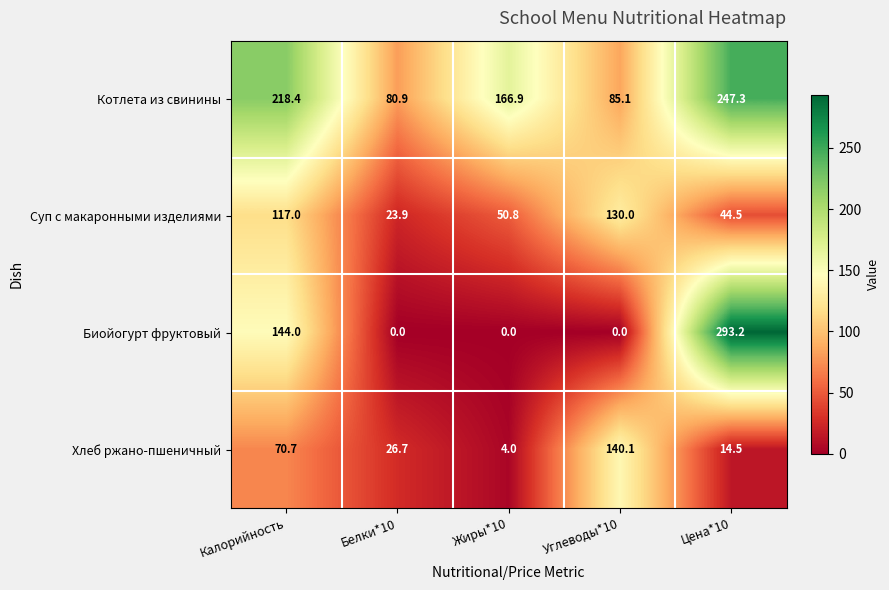

Rank the series at Калорийность from lowest to highest value.

Хлеб ржано-пшеничный, Суп с макаронными изделиями, Биойогурт фруктовый, Котлета из свинины